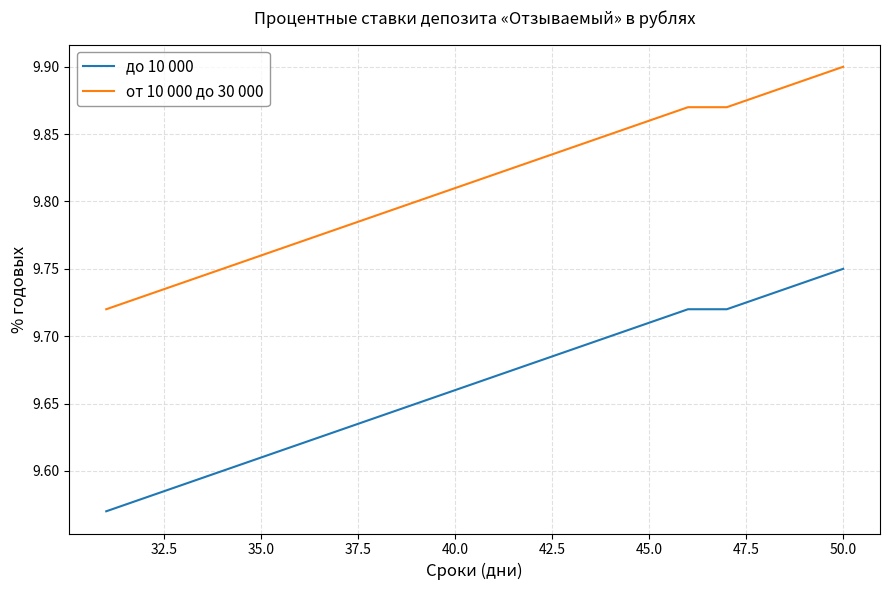

True or false: от 10 000 до 30 000 and до 10 000 intersect in this chart.

False